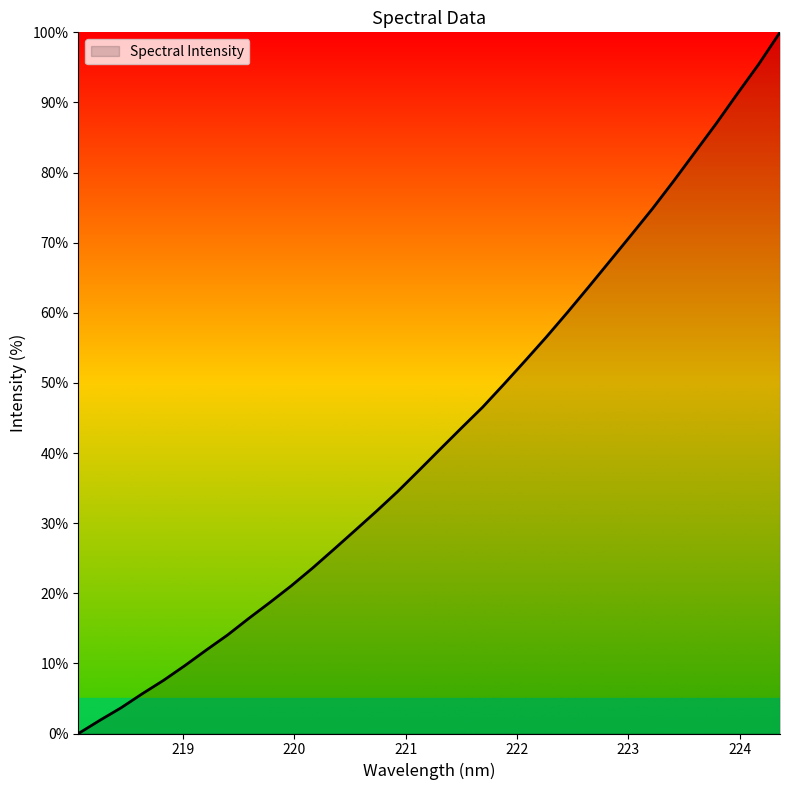

What is the difference between the maximum and minimum values?

100.0